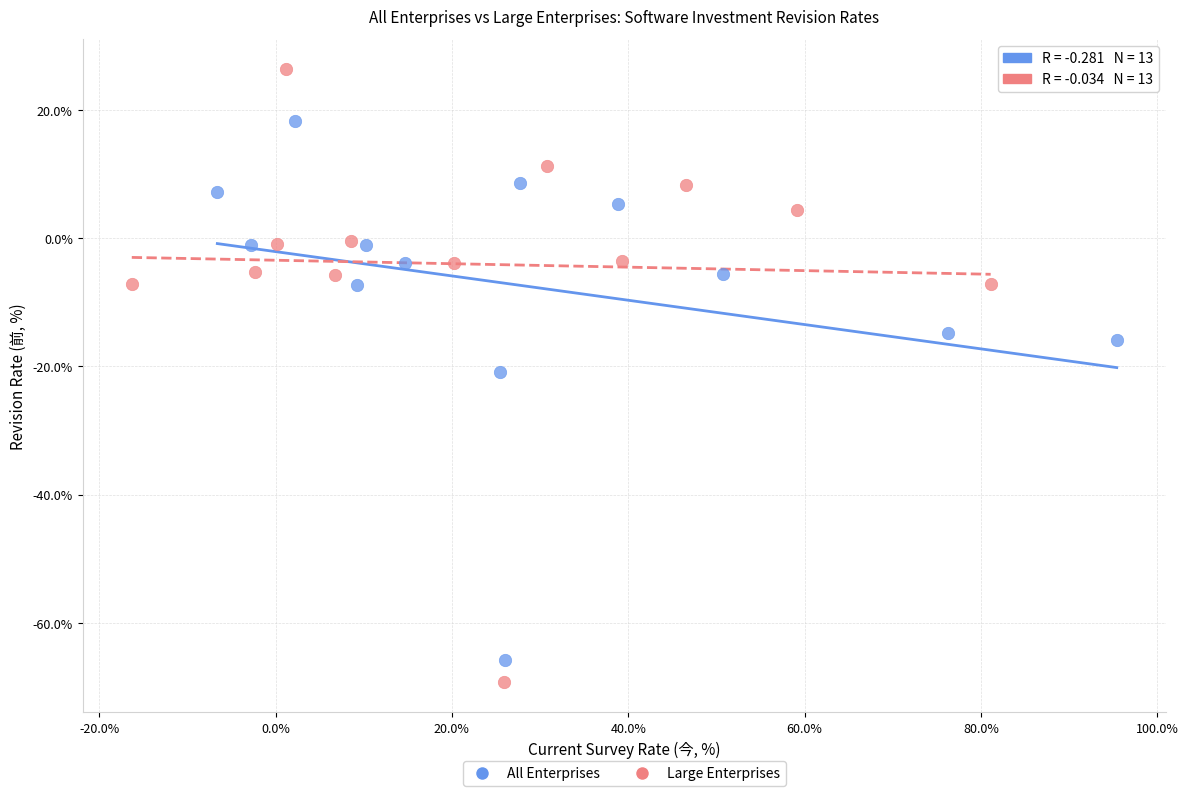

Which series has the widest spread of Y values?

Large Enterprises